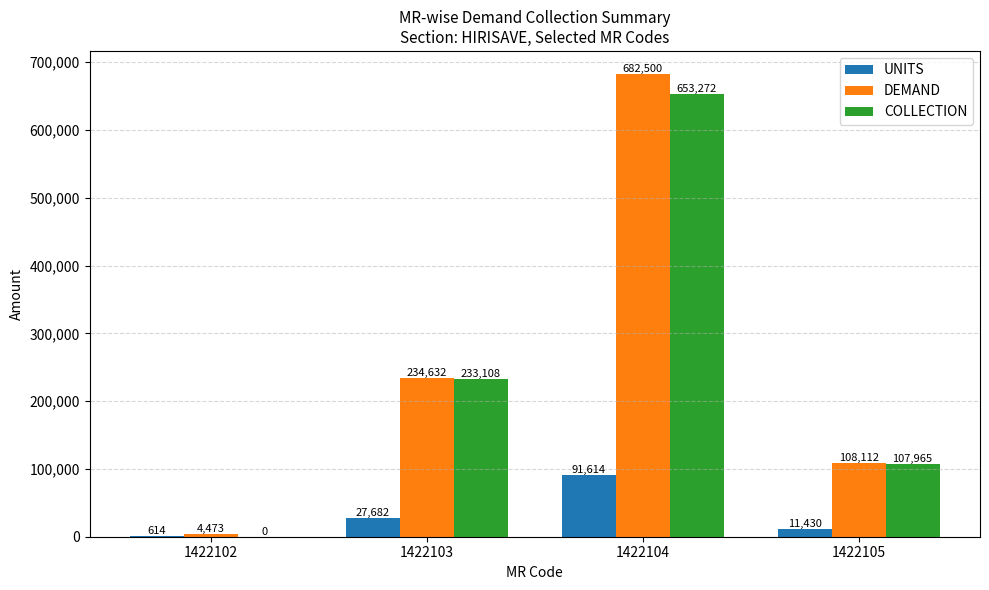

How many distinct data groups are displayed?

3